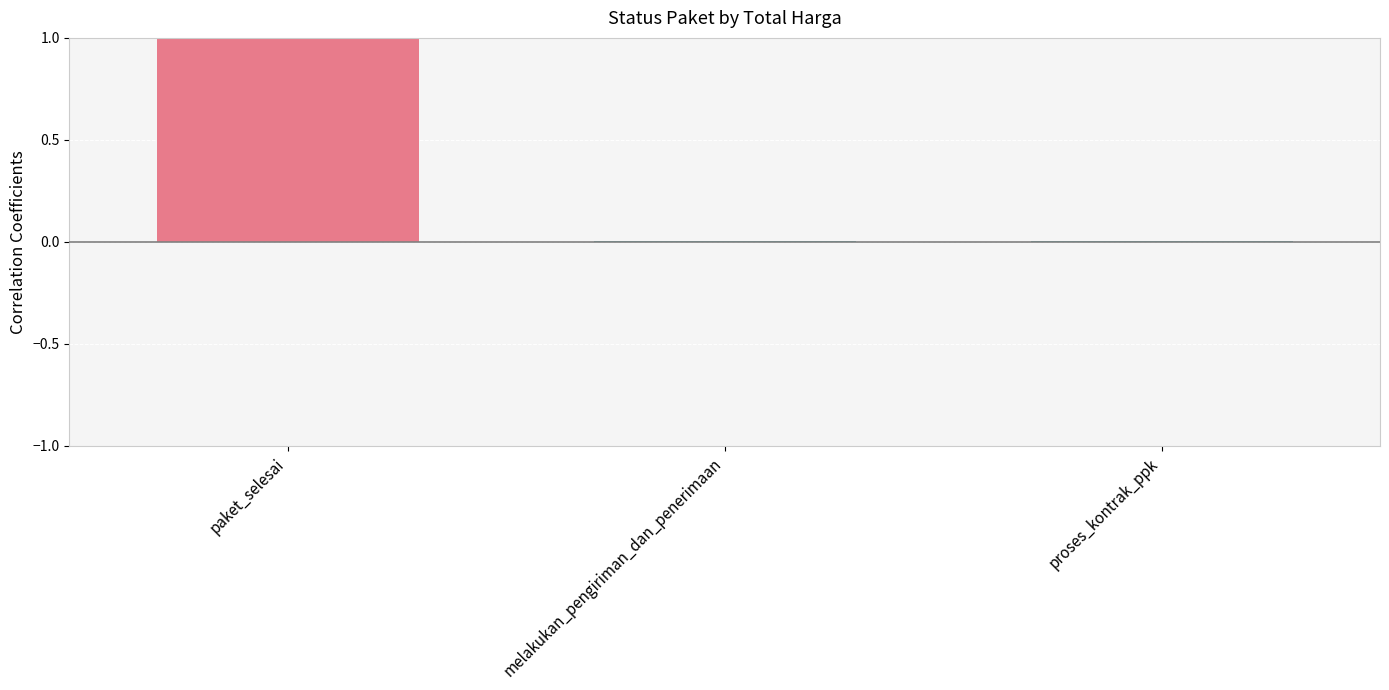

What is the maximum value shown in the chart?

1.0